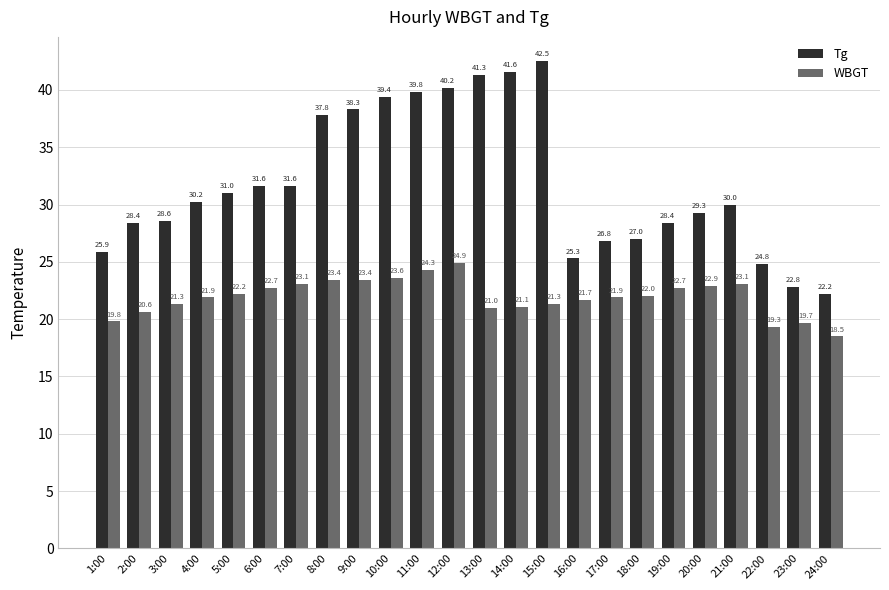

What is the total value across all series at 16:00?

47.0